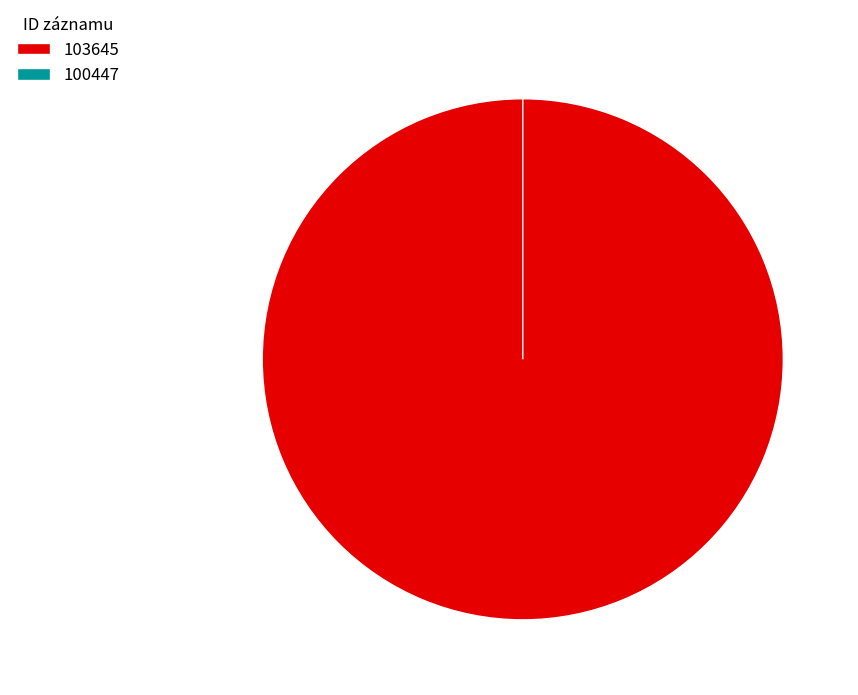

Rank the categories by value from lowest to highest.

100447, 103645